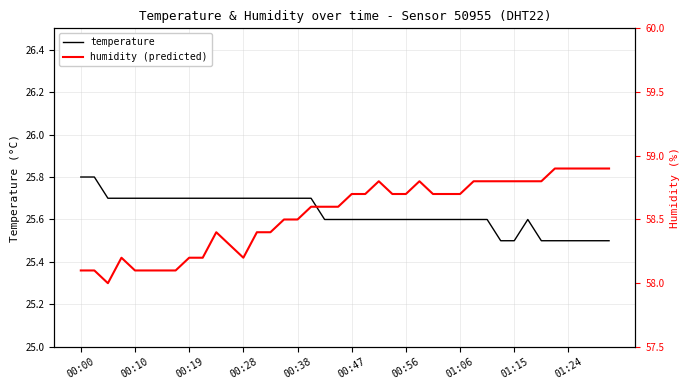

True or false: humidity (predicted) has a value of 58.8 at 33.

True